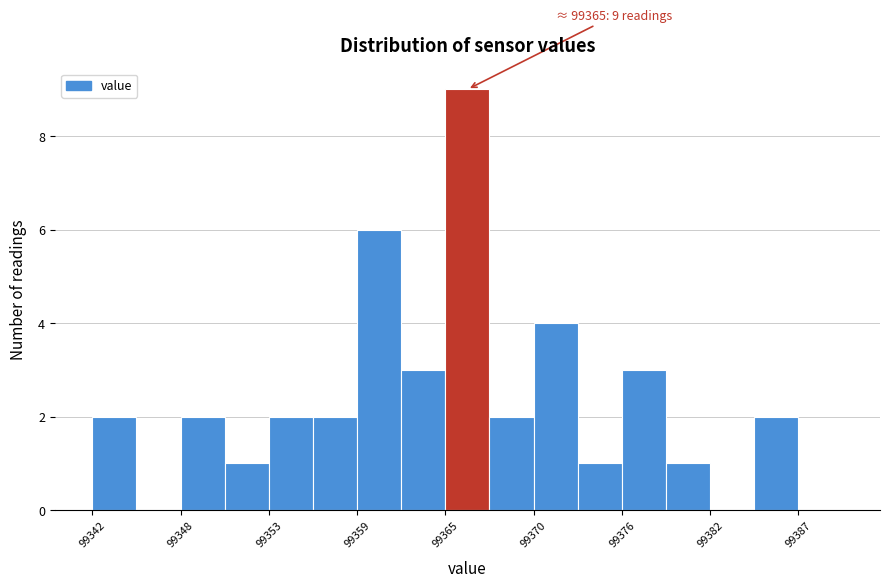

Read against the x-axis, roughly where is the centre of the tallest bar?

99366